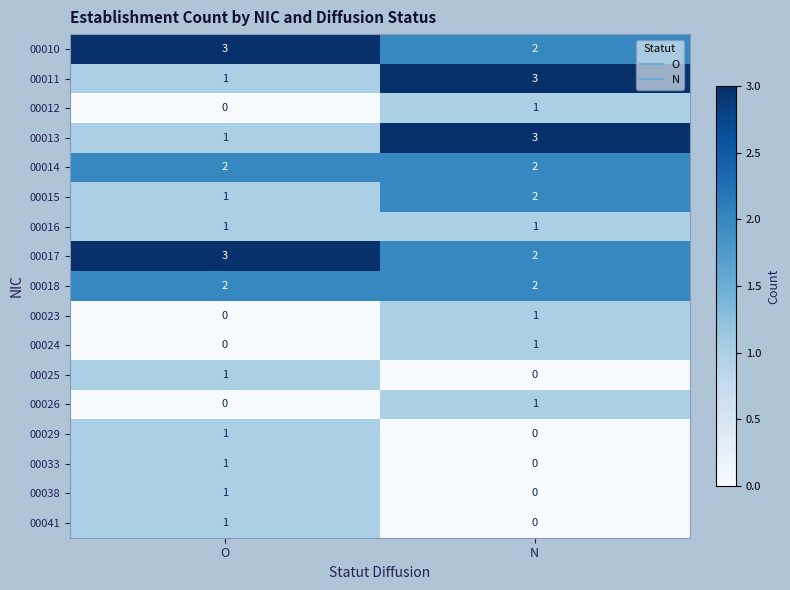

What is the spread (max minus min) of values at O?

3